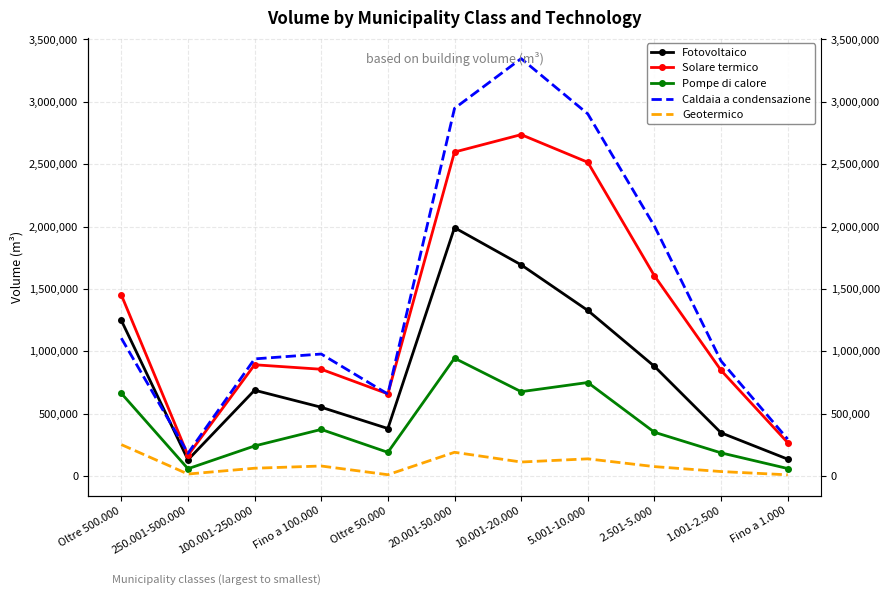

True or false: Pompe di calore and Solare termico cross at least once.

False